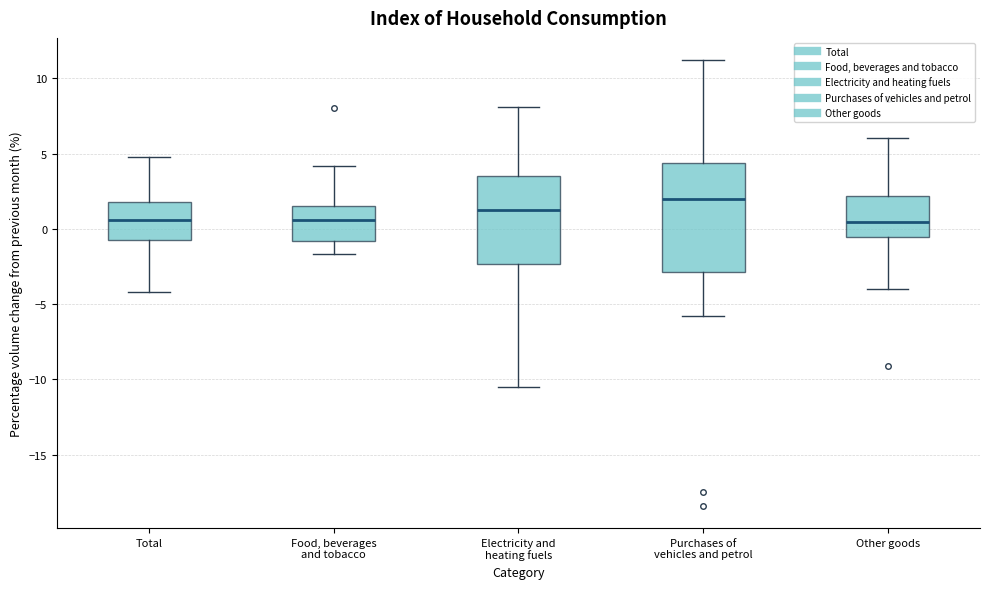

Which box has the highest median line?

Purchases of vehicles and petrol